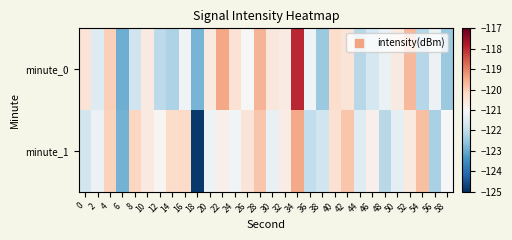

Rank the series by their average value, from lowest to highest.

minute_0, minute_1